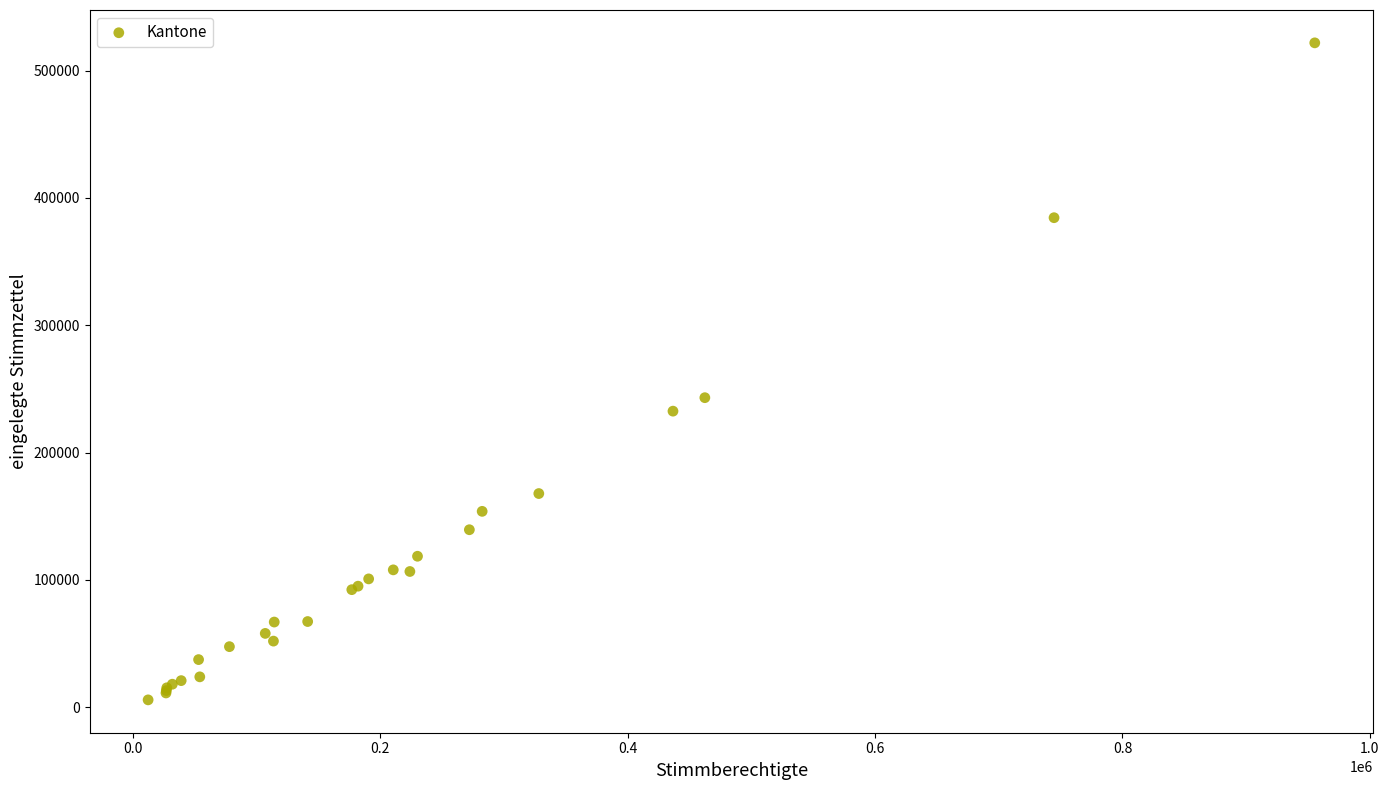

What Y value in the scatter plot is closest to 263825?

243154